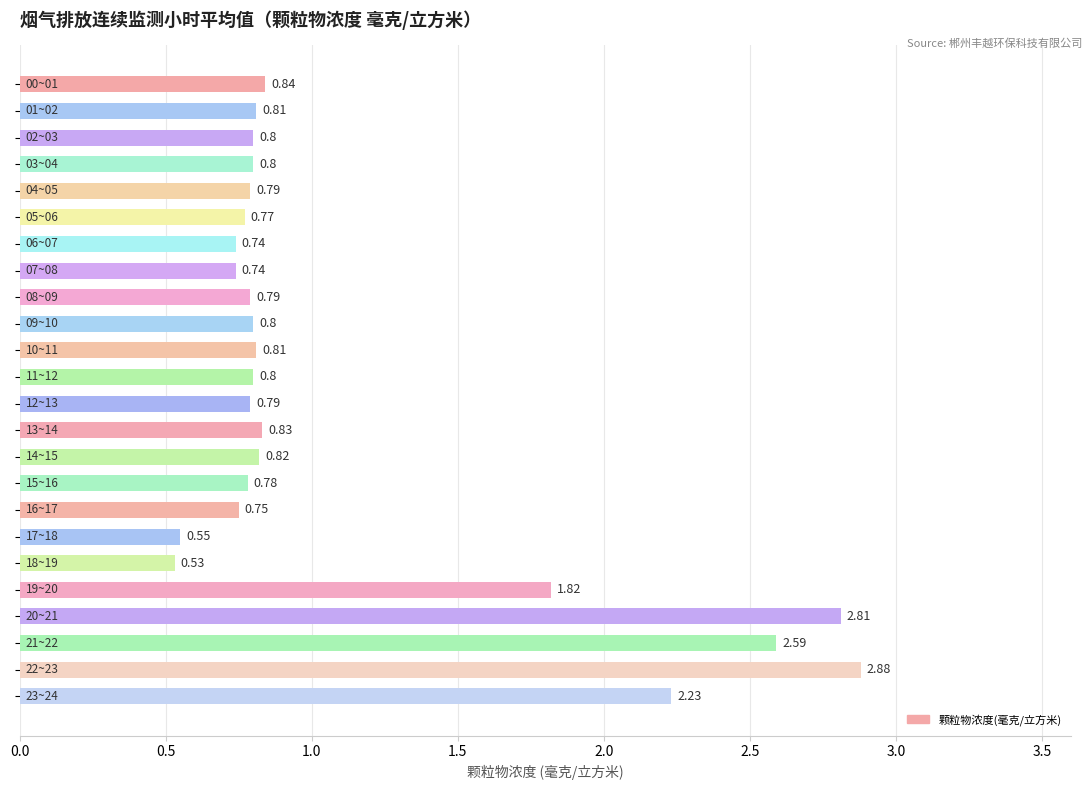

What is the average value?

1.1